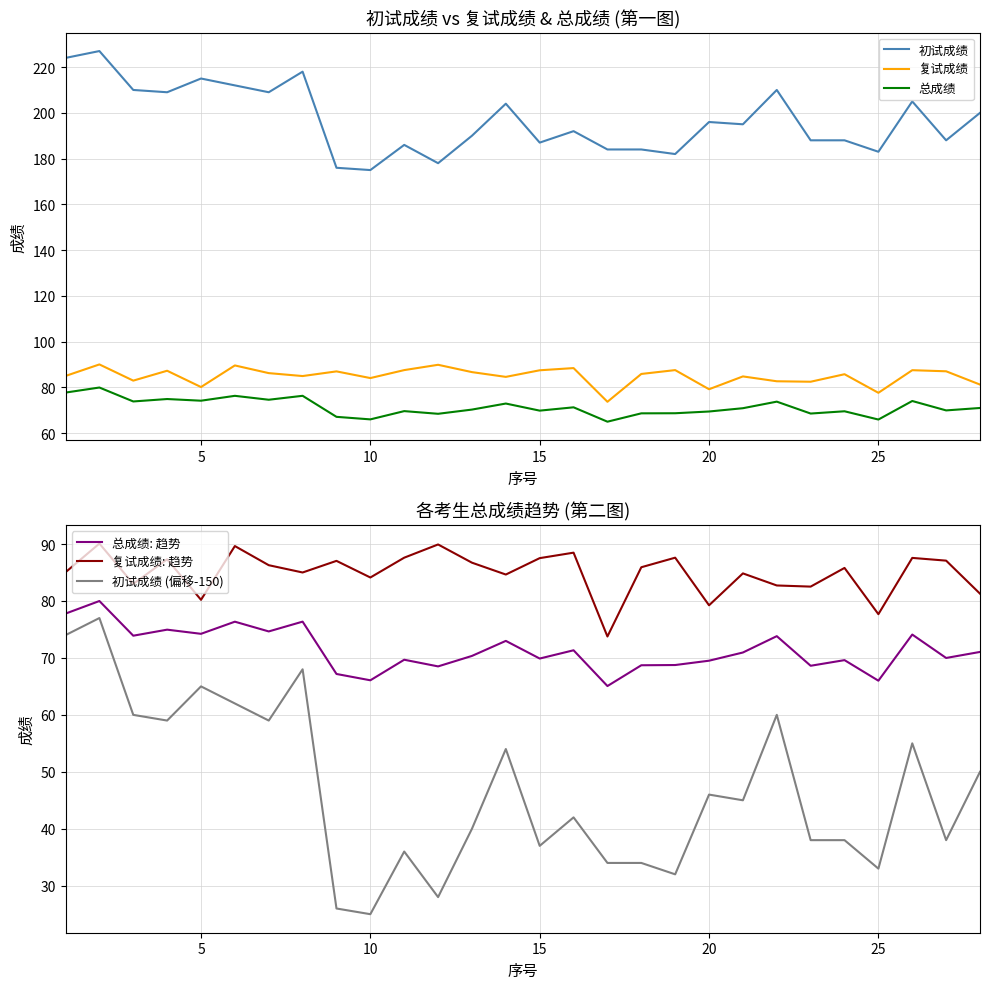

True or false: 总成绩 and 初试成绩 intersect in this chart.

False